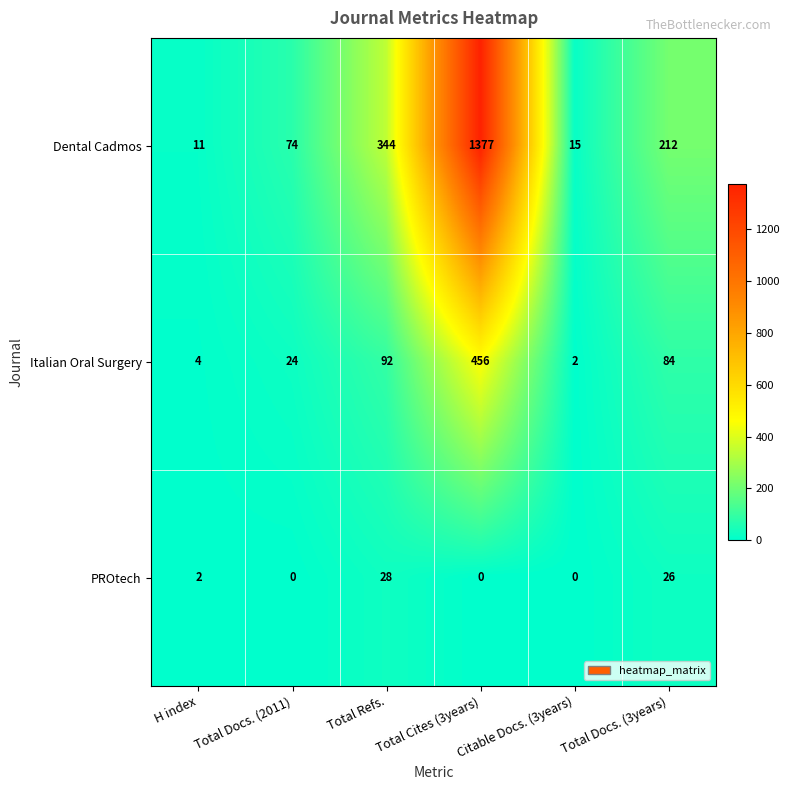

Between Total Refs. and Total Docs. (3years), which series saw the biggest shift?

Dental Cadmos